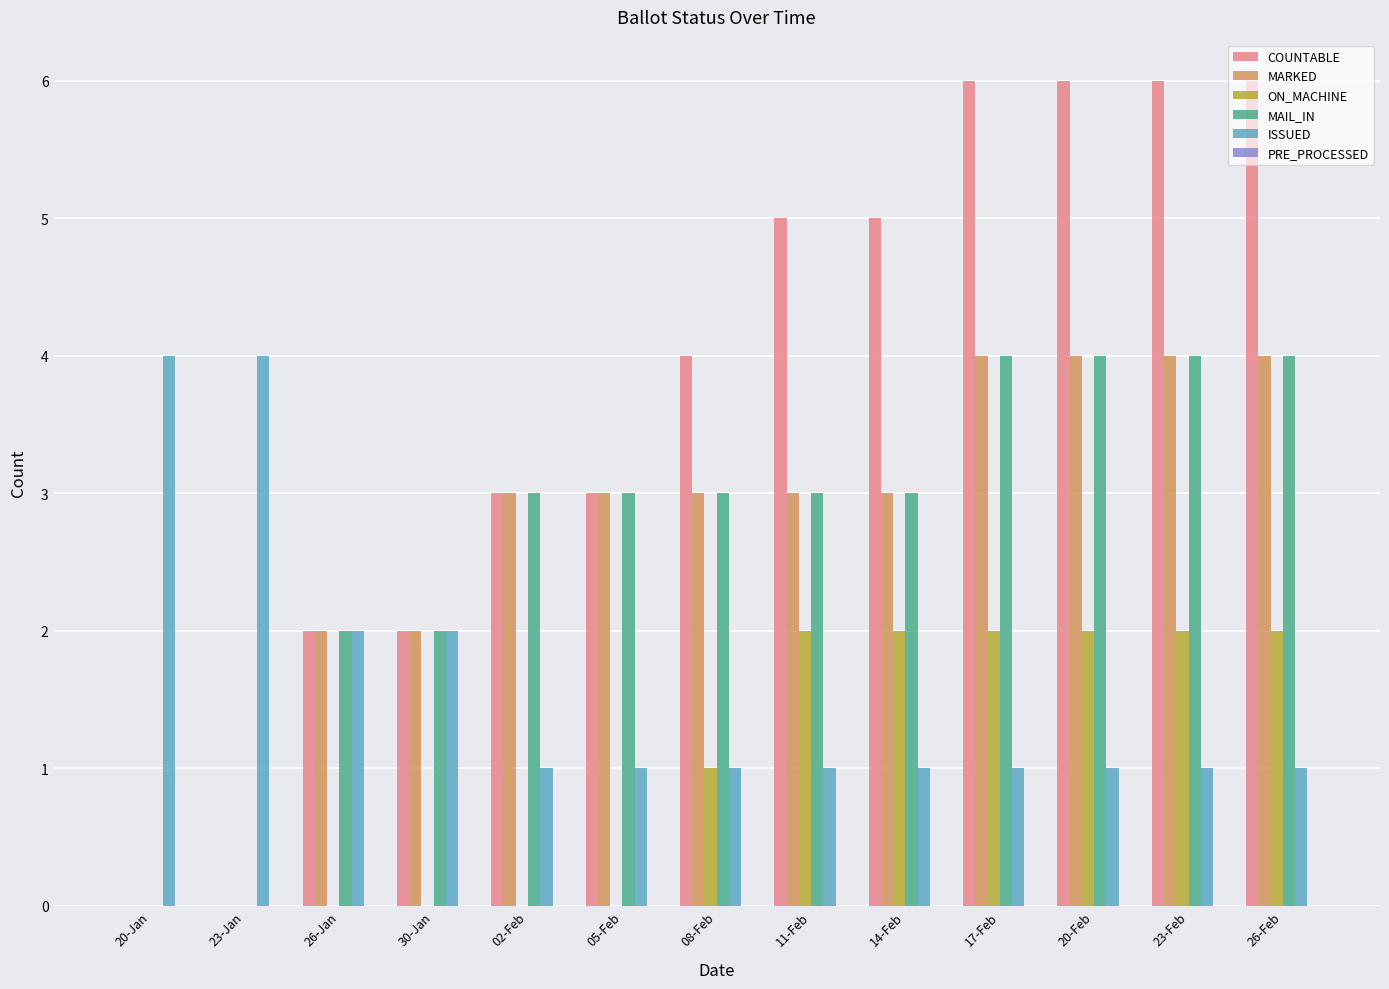

What is the total value across all series at 20-Feb?

17